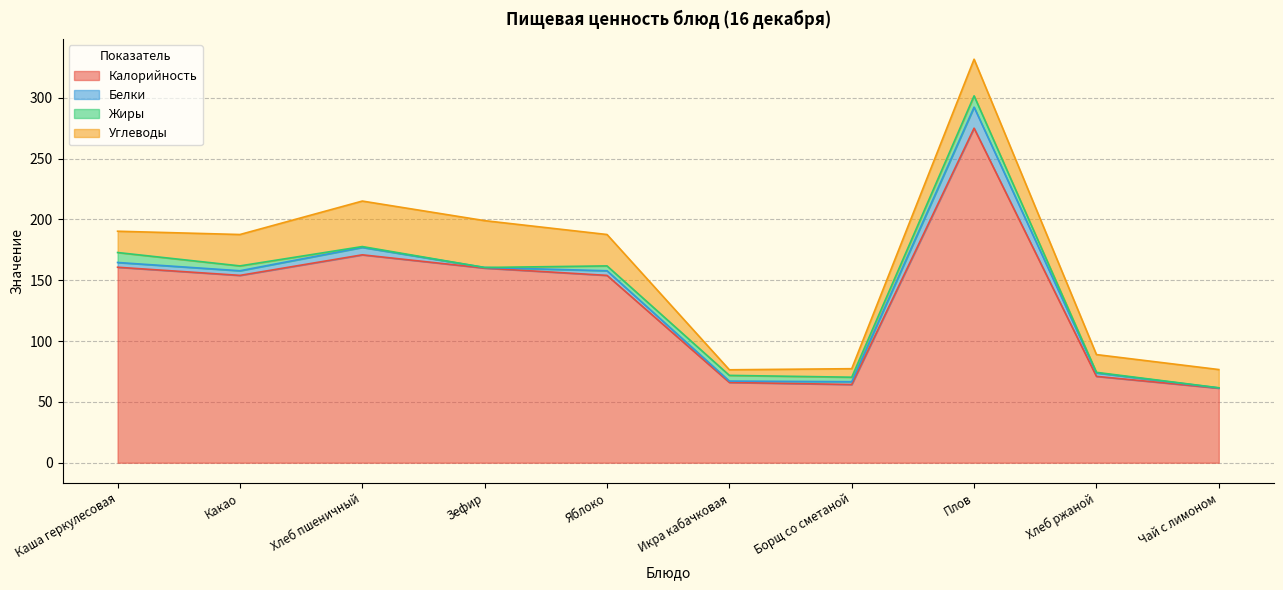

At which label does Жиры reach its peak?

Плов